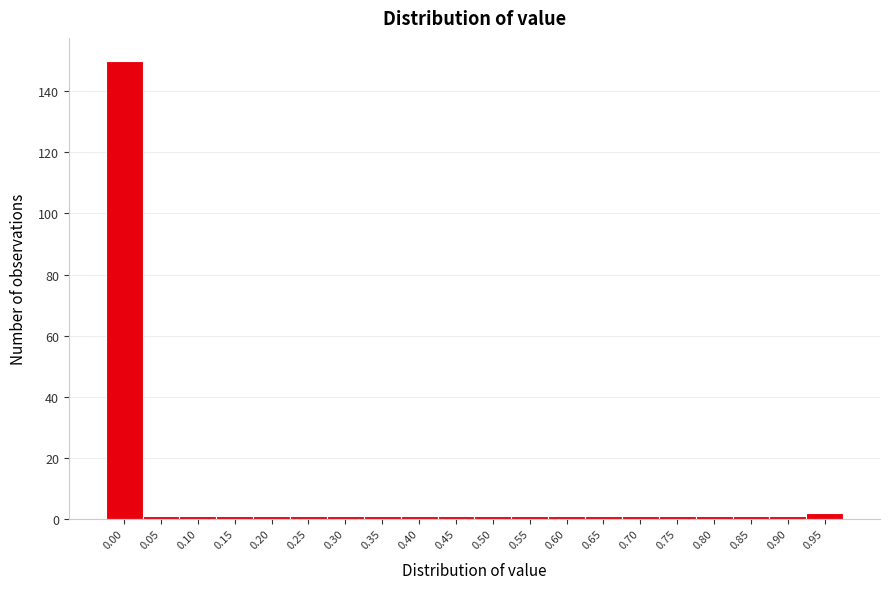

Reading left to right, transcribe all the data shown in this chart.

150	1	1	1	1	1	1	1	1	1	1	1	1	1	1	1	1	1	1	2